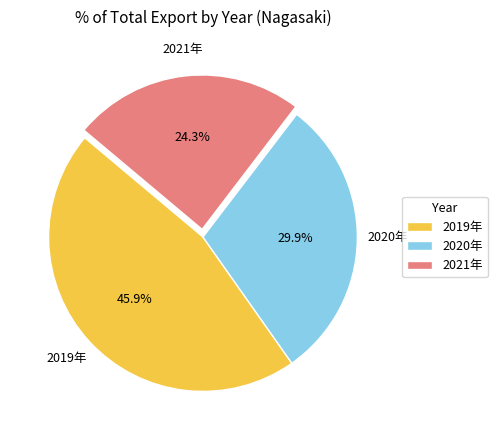

Rank the categories by value from lowest to highest.

2021年, 2020年, 2019年